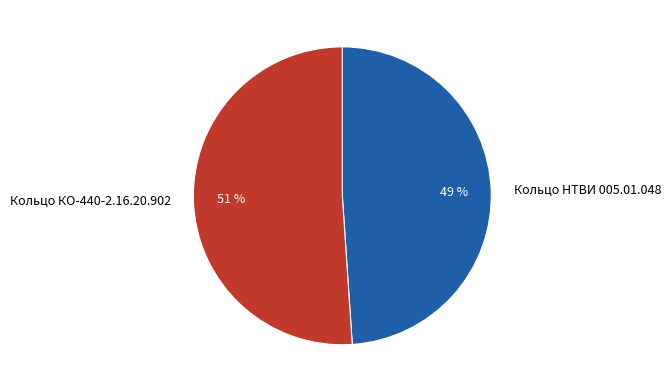

The Кольцо НТВИ 005.01.048 slice represents 49% of the pie. True or false?

True